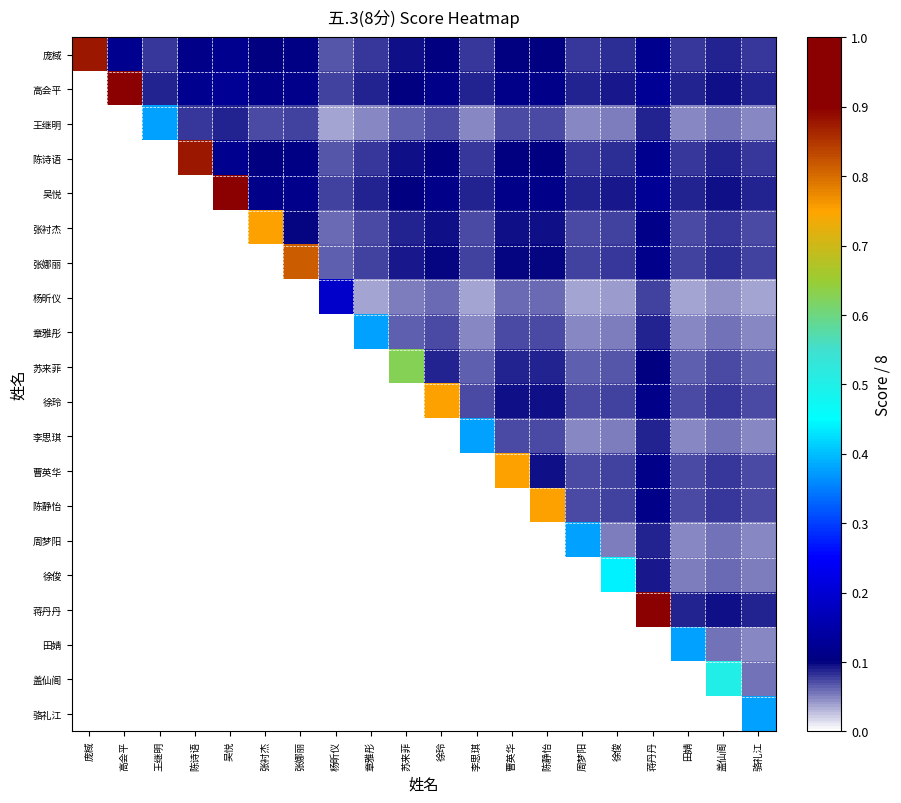

The value of 章雅彤 at 徐俊 is 0.1. True or false?

True